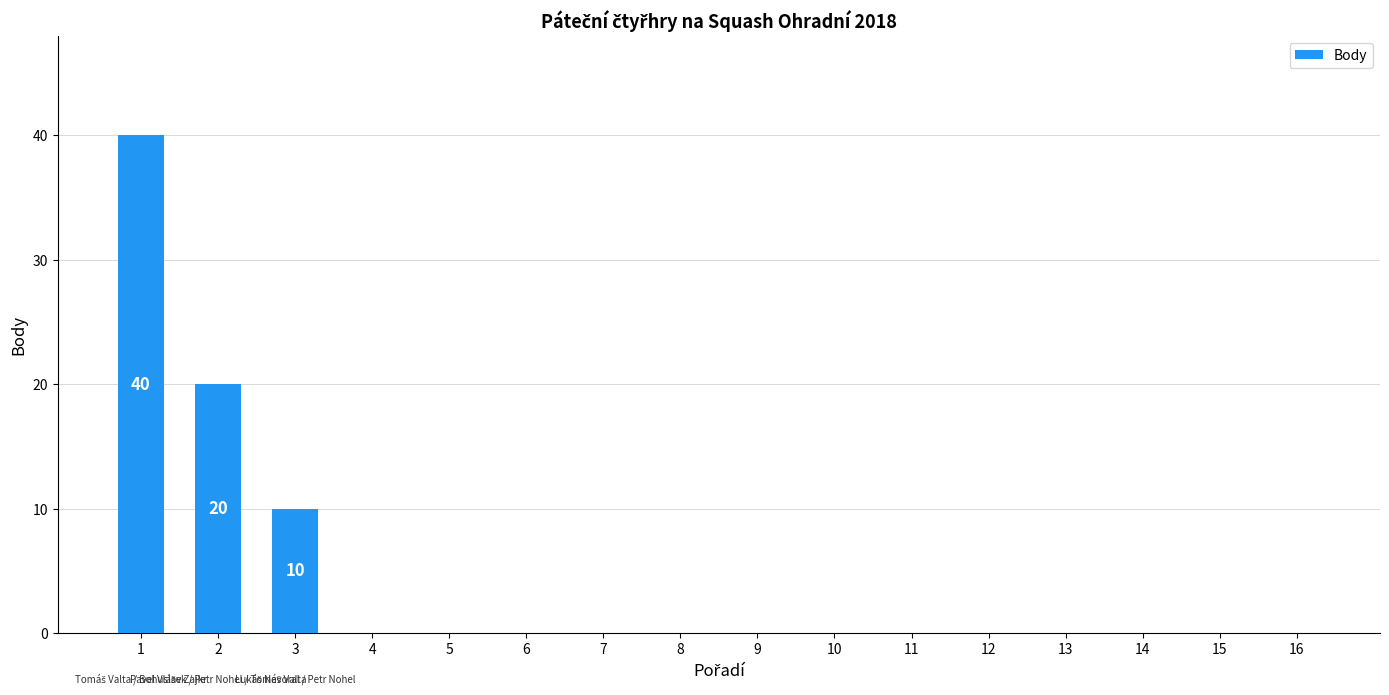

The chart shows a value of 0 at 15. True or false?

True